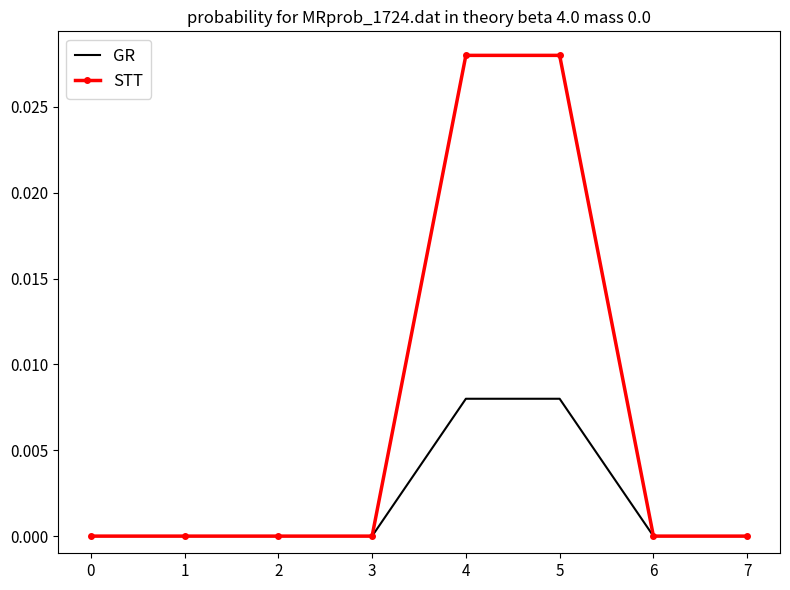

The value of STT at 5 is 0.0. True or false?

True